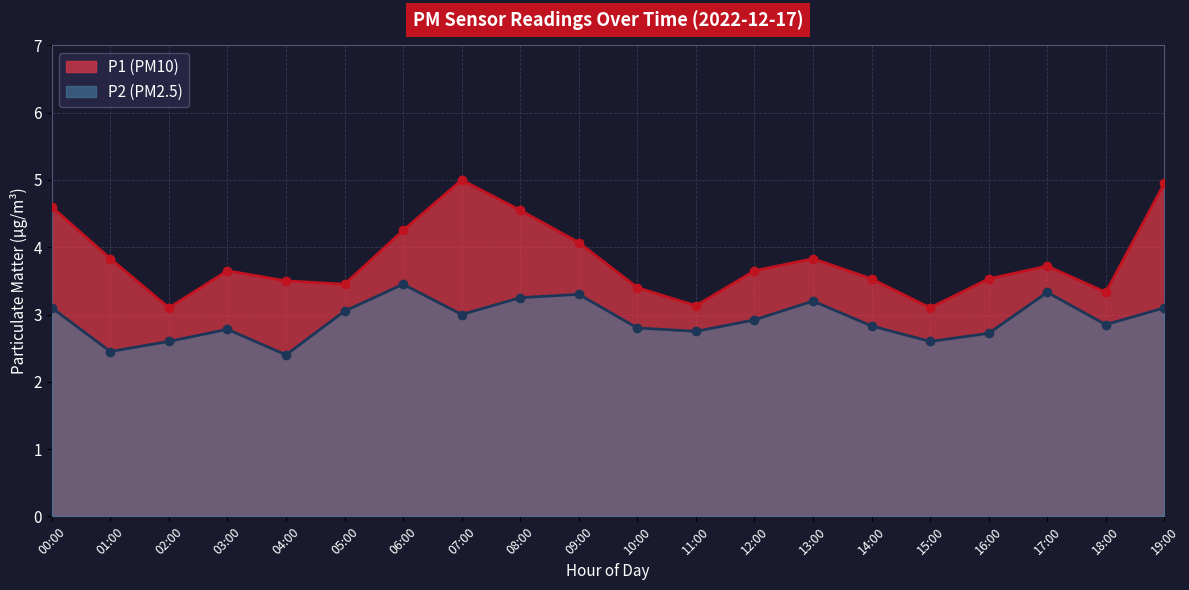

True or false: P2 line has a value of 2.6 at 15:00.

True